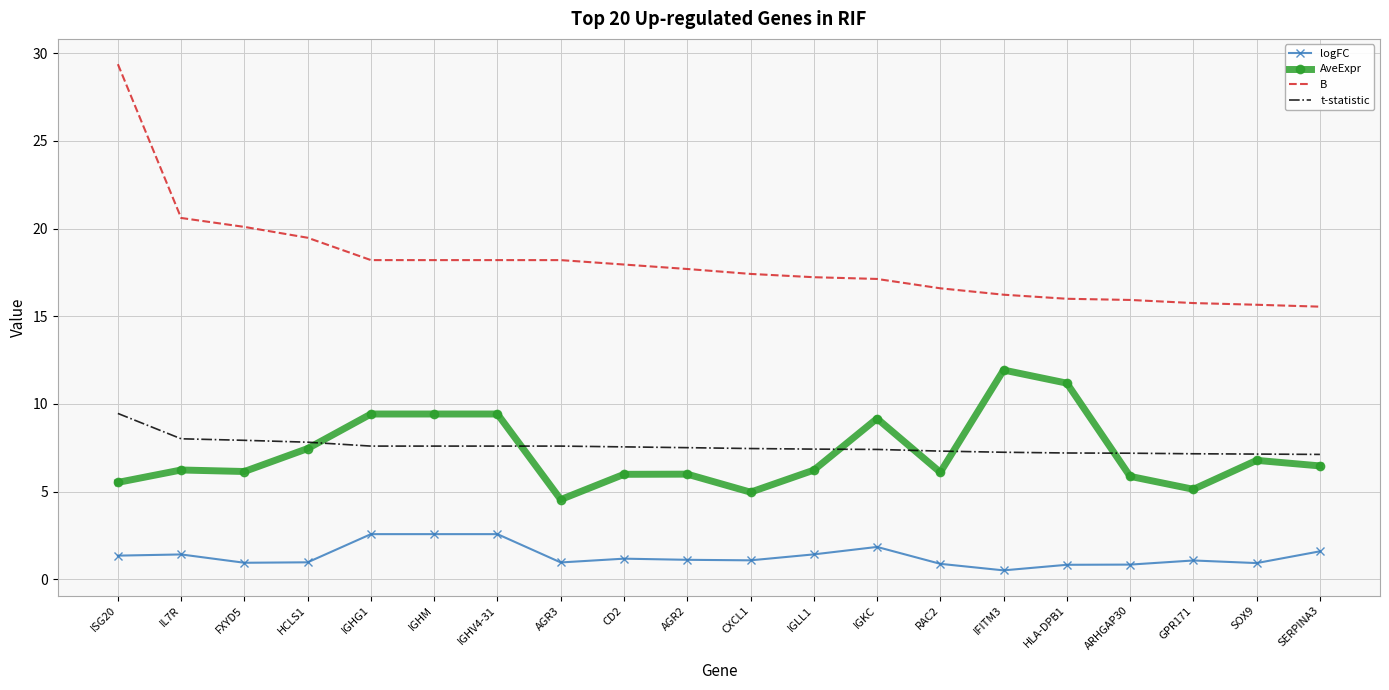

Which category has the lowest value across all series?

IFITM3